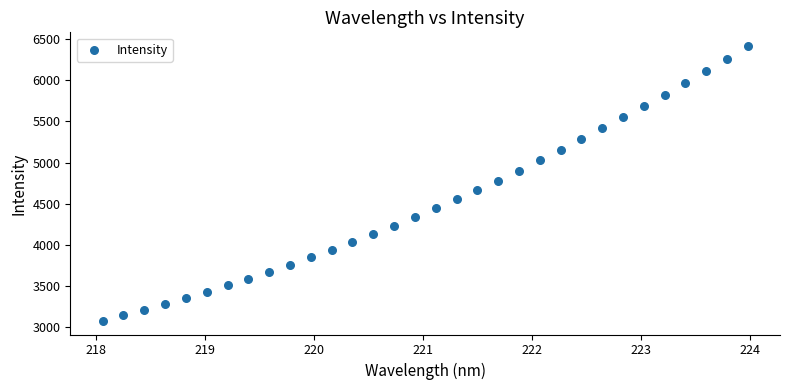

What is the range of Y values (max minus min)?

3339.5